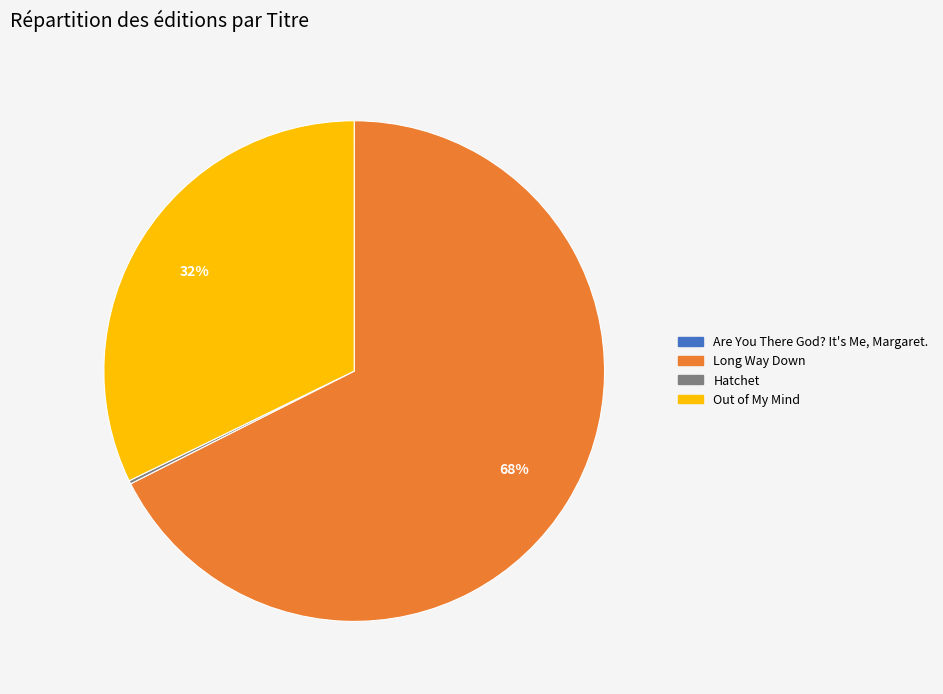

Approximately how many times larger is the value at Long Way Down compared to Out of My Mind?

2.1